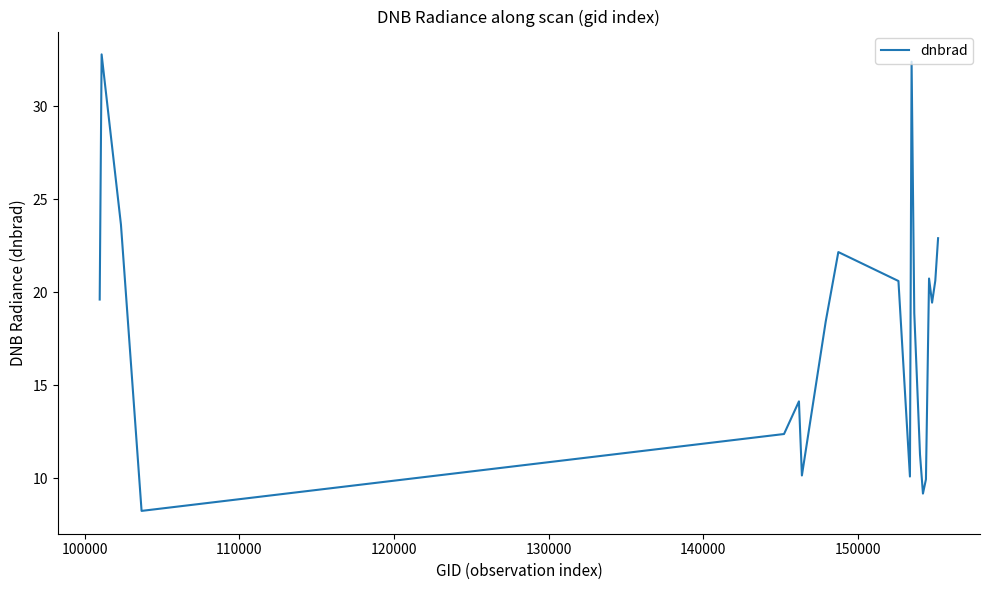

What is the difference between the maximum and minimum values?

24.6